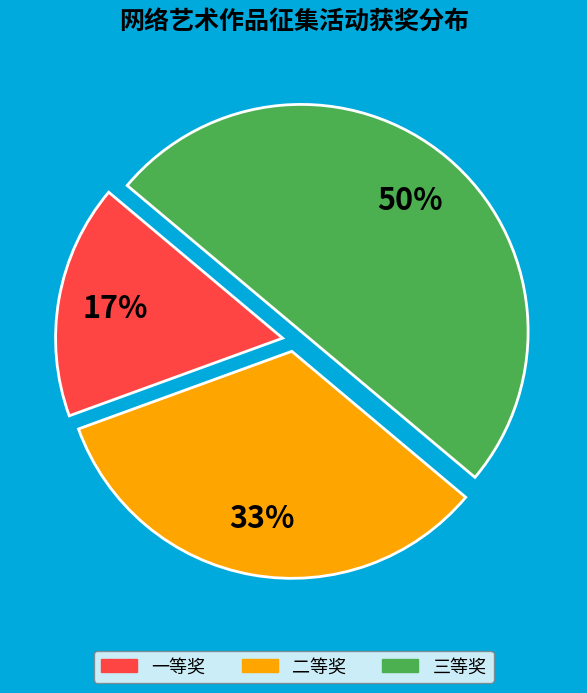

Is 二等奖 the majority of the pie?

No